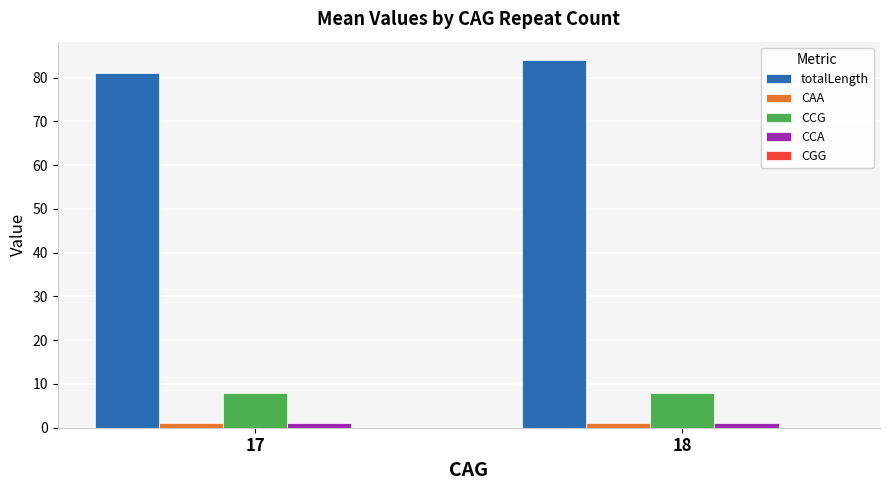

What is the sum of all CCG values?

16